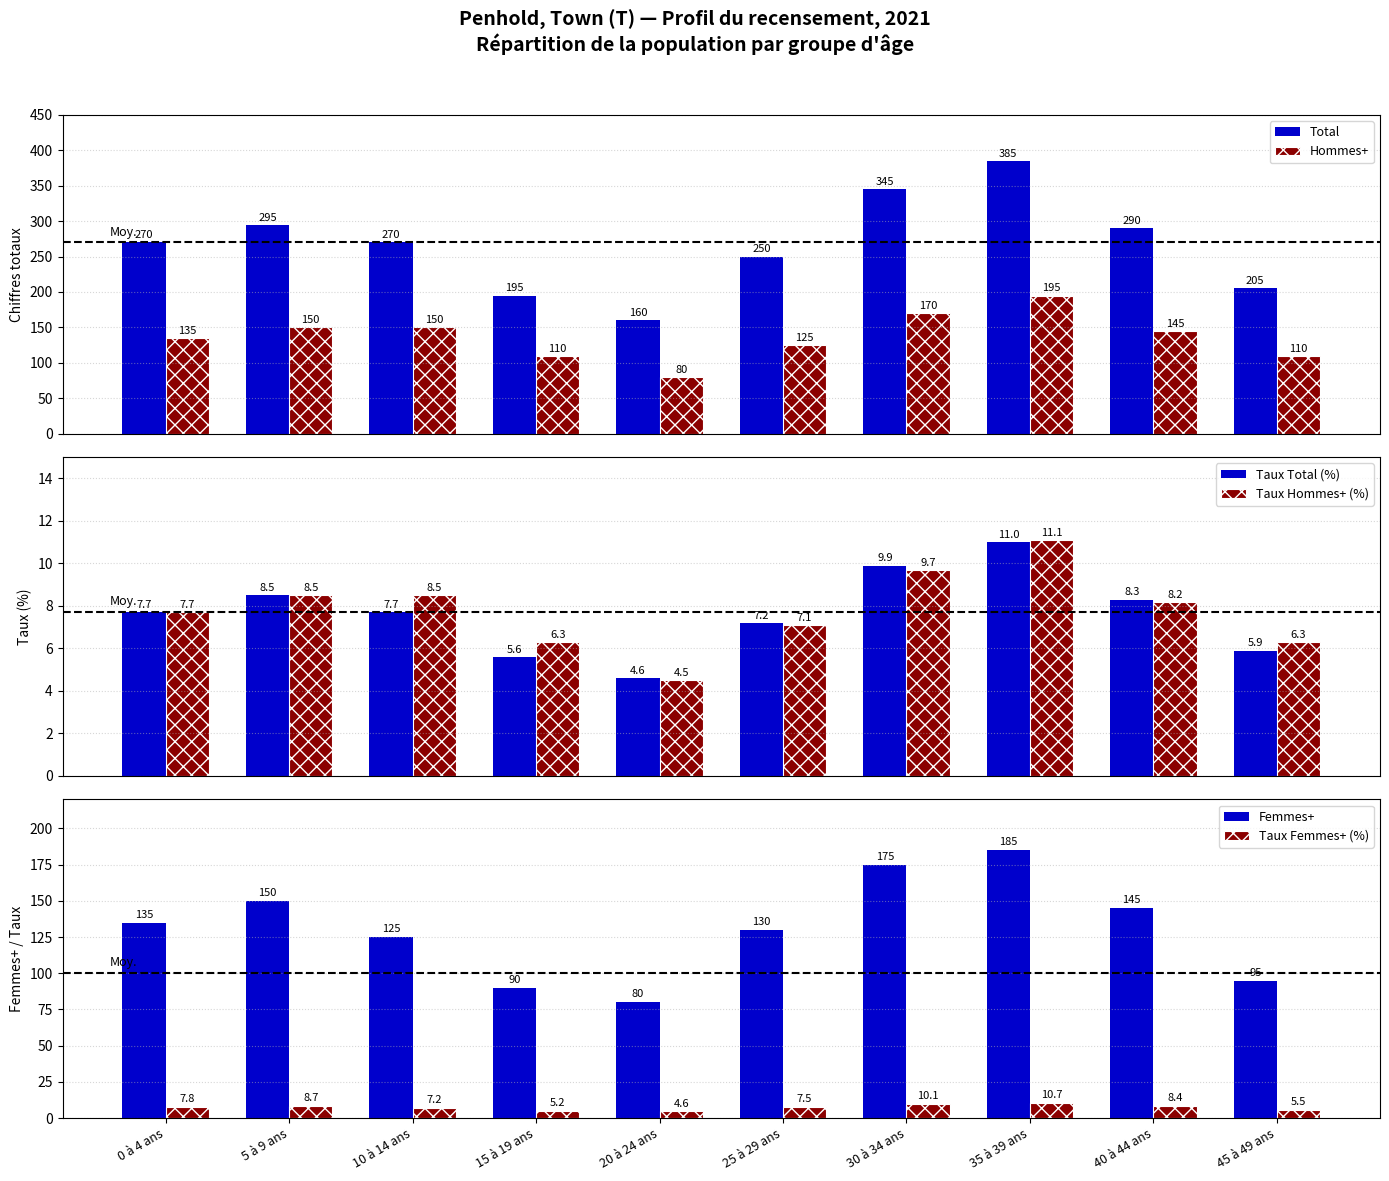

What is the spread (max minus min) of values at 10 à 14 ans?

262.8